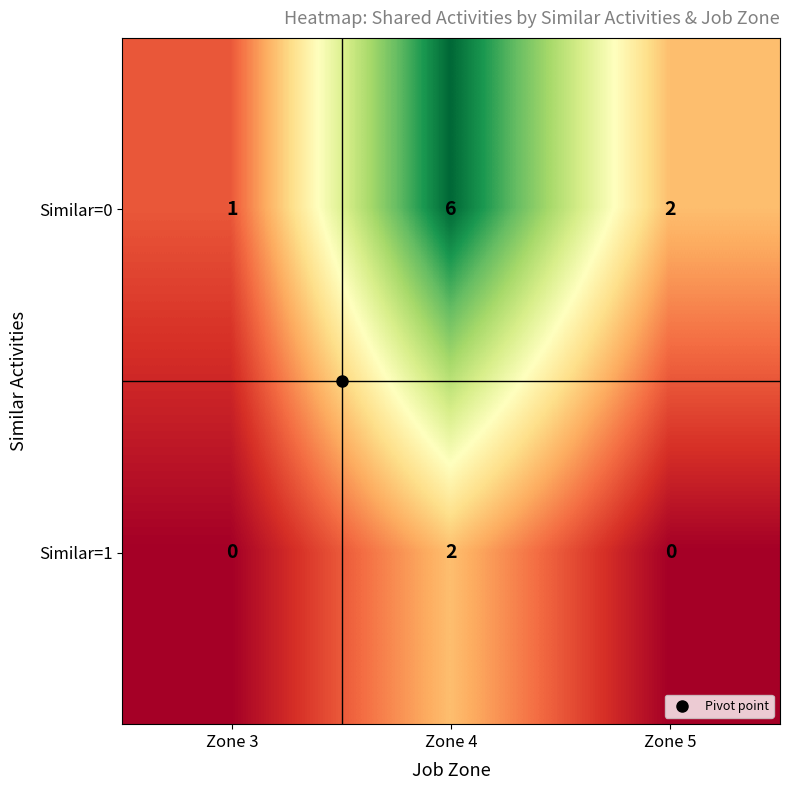

What is the spread (max minus min) of values at Zone 3?

1